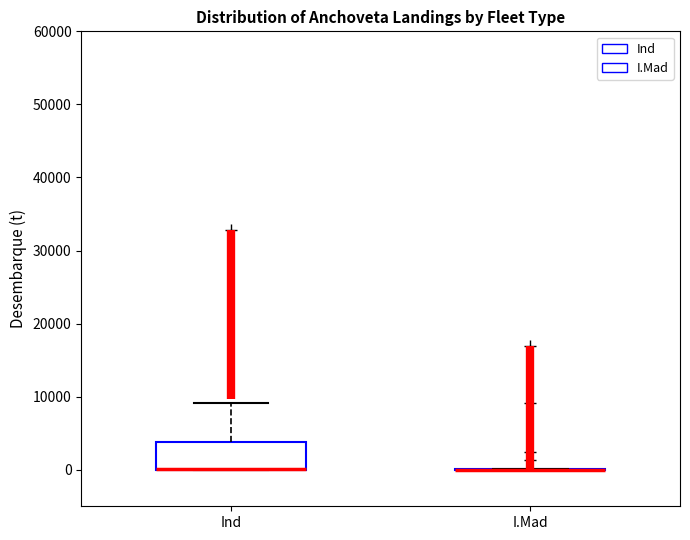

Which box is the tallest, from its lower edge to its upper edge?

Ind